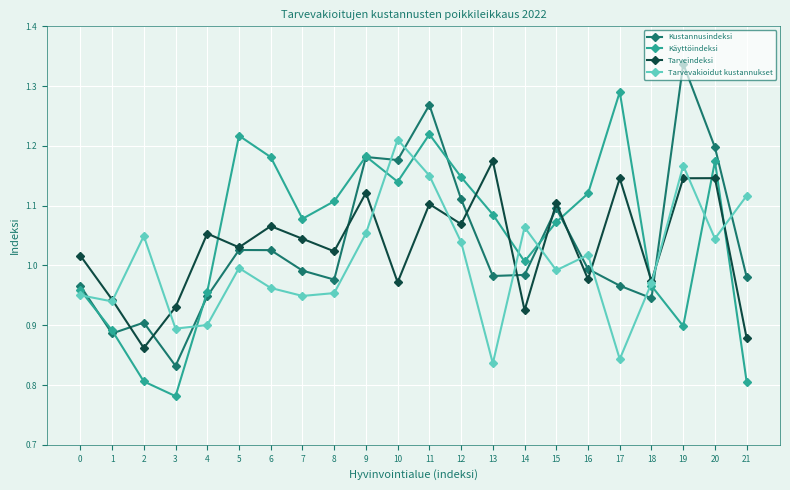

What are all the series names shown in the legend?

Kustannusindeksi, Käyttöindeksi, Tarveindeksi, Tarvevakioidut kustannukset